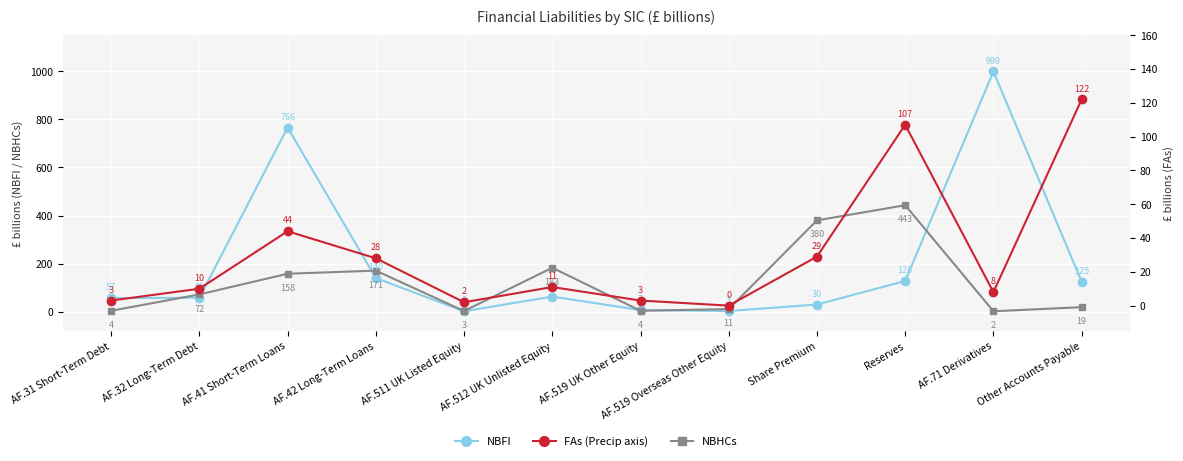

The value of NBHCs at AF.519 Overseas Other Equity is 11. True or false?

True